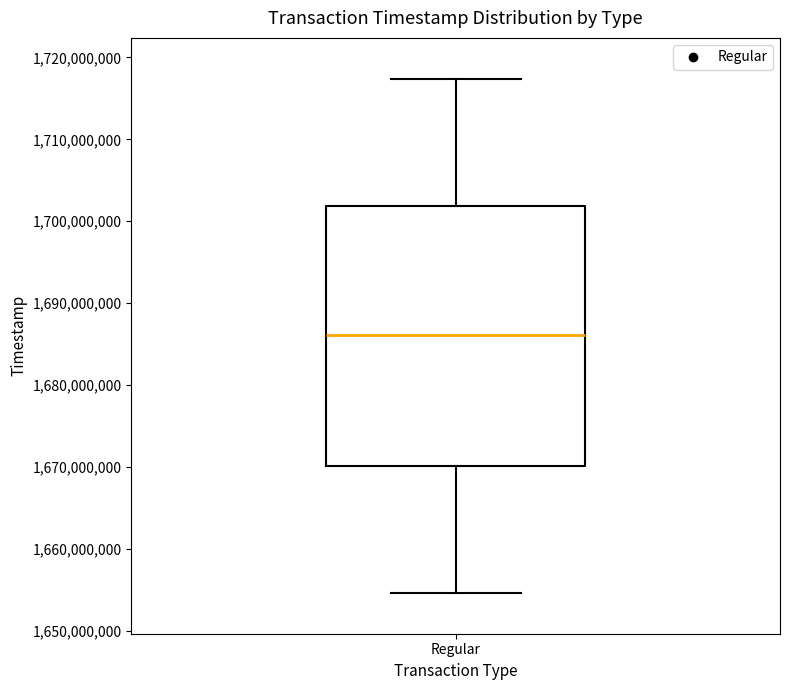

Transcribe this box plot: give where the median line is, the range the box spans, and where the two whiskers end, as read against the y-axis. The values are not printed on the chart, so give them approximately, as read against the axis.

median 1686000000, box 1670000000 to 1702000000, whiskers 1655000000 to 1717000000